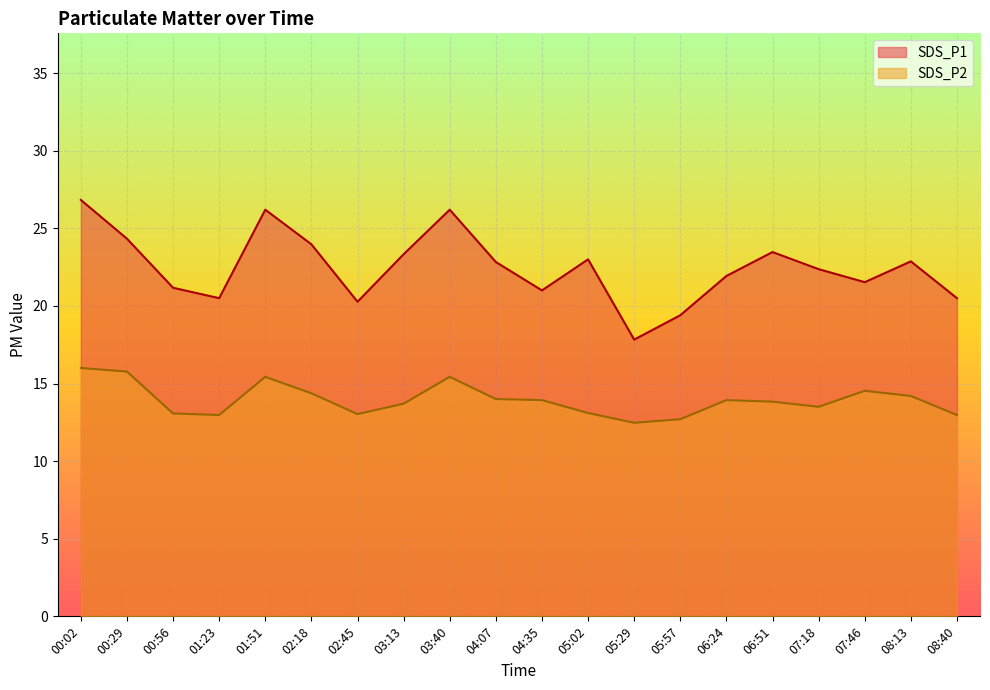

What position from the left is 02:45?

7